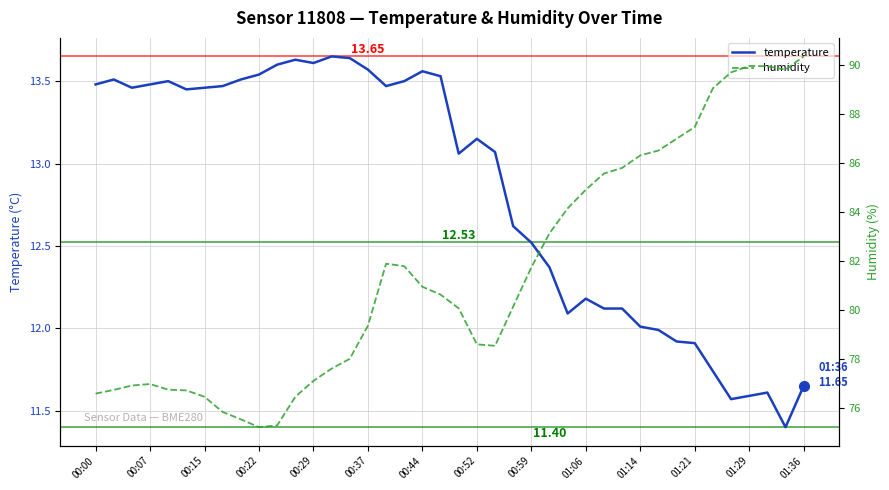

True or false: humidity and temperature cross at least once.

False